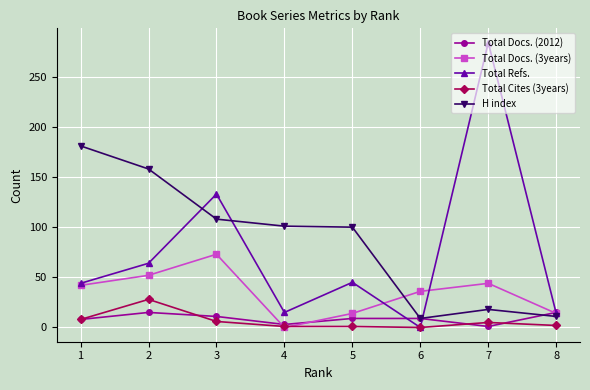

Rank the series by their maximum value, from lowest to highest.

Total Docs. (2012), Total Cites (3years), Total Docs. (3years), H index, Total Refs.